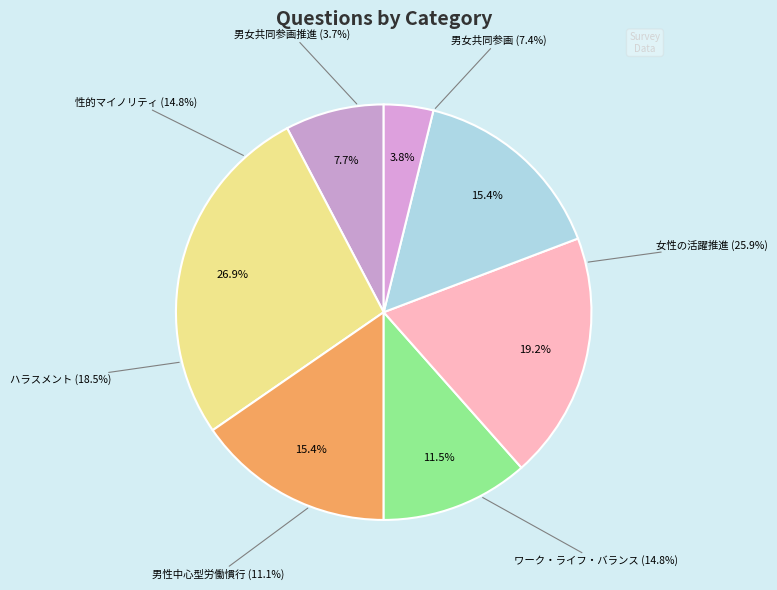

To the nearest percent, what portion does ハラスメントについて represent?

19%